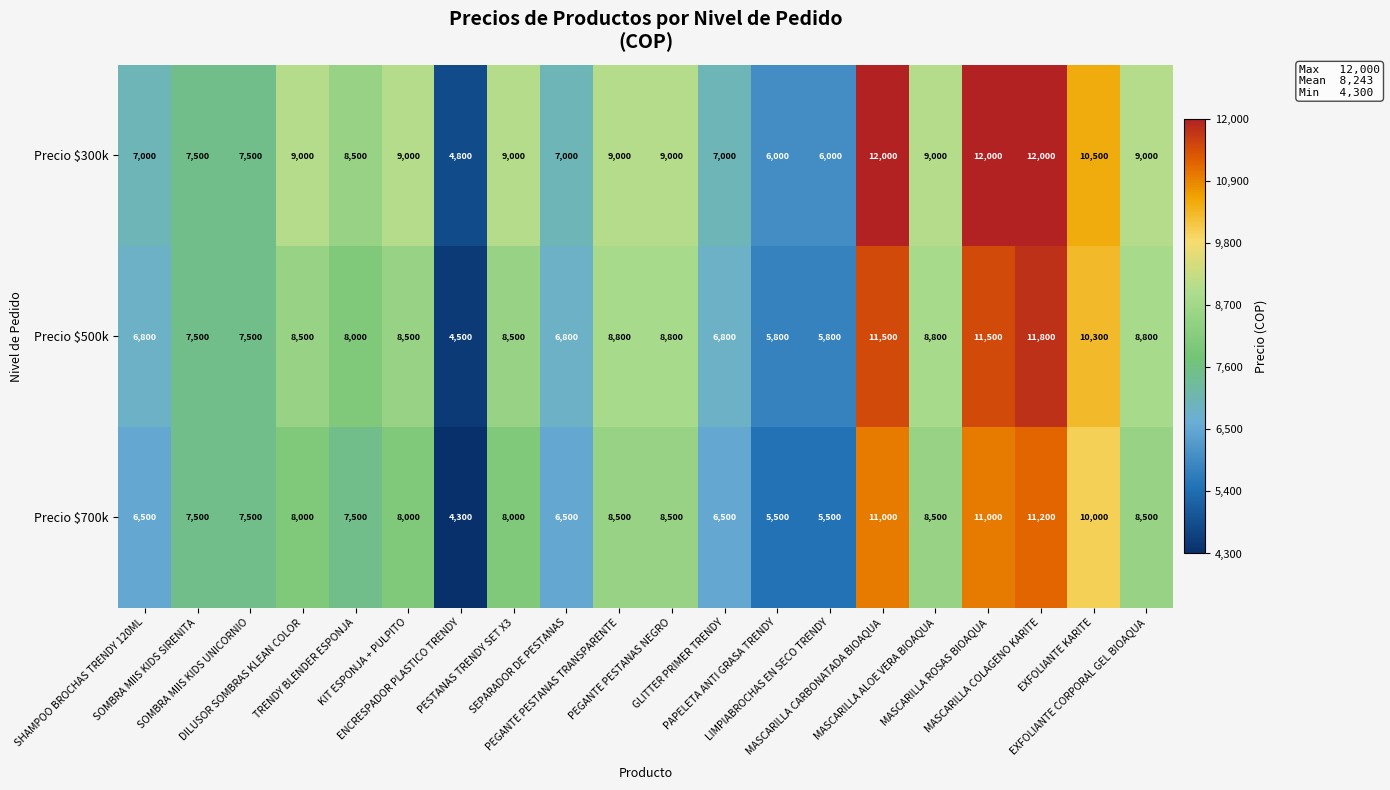

What is the minimum value shown in the chart?

4300